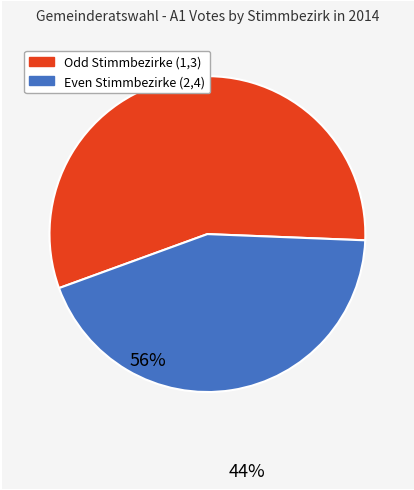

Does any single category account for the majority?

Yes